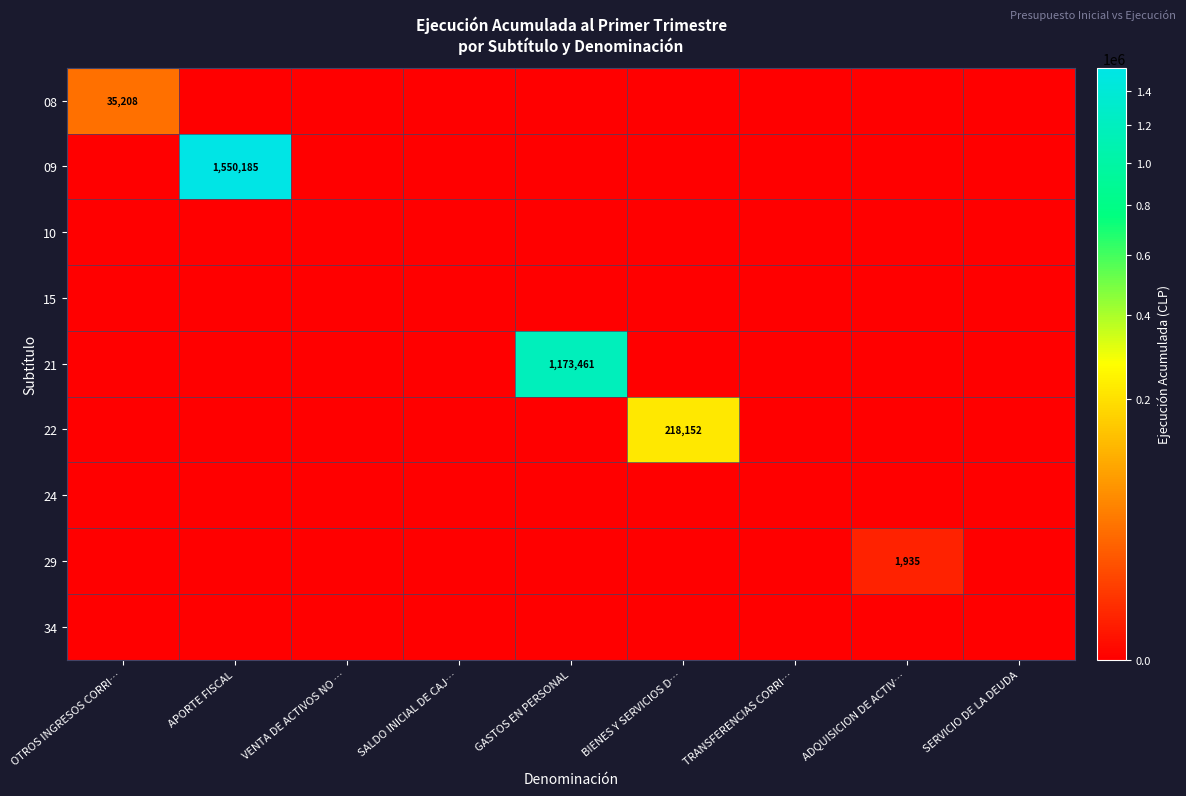

Which series has the largest range (max minus min)?

09